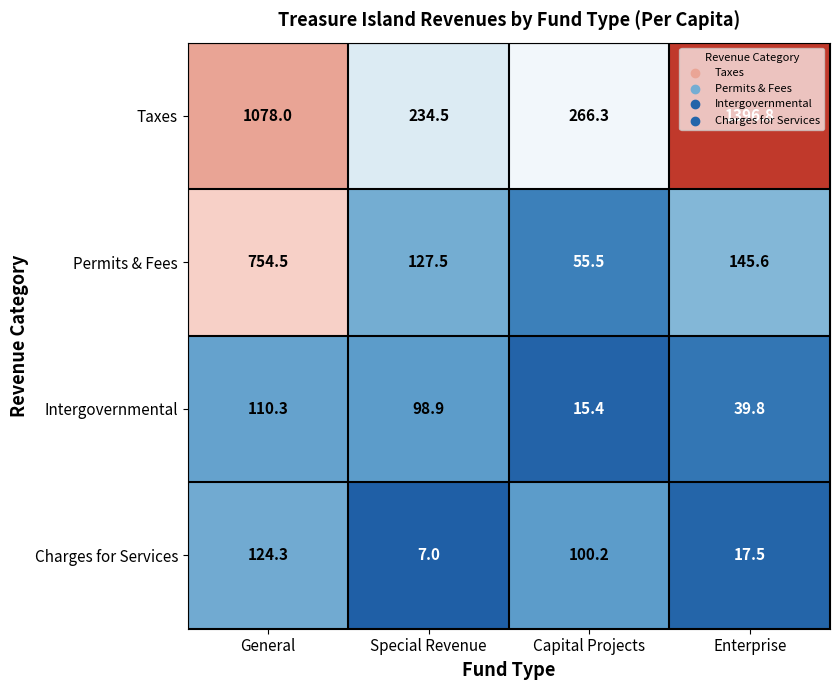

How many distinct data groups are displayed?

4